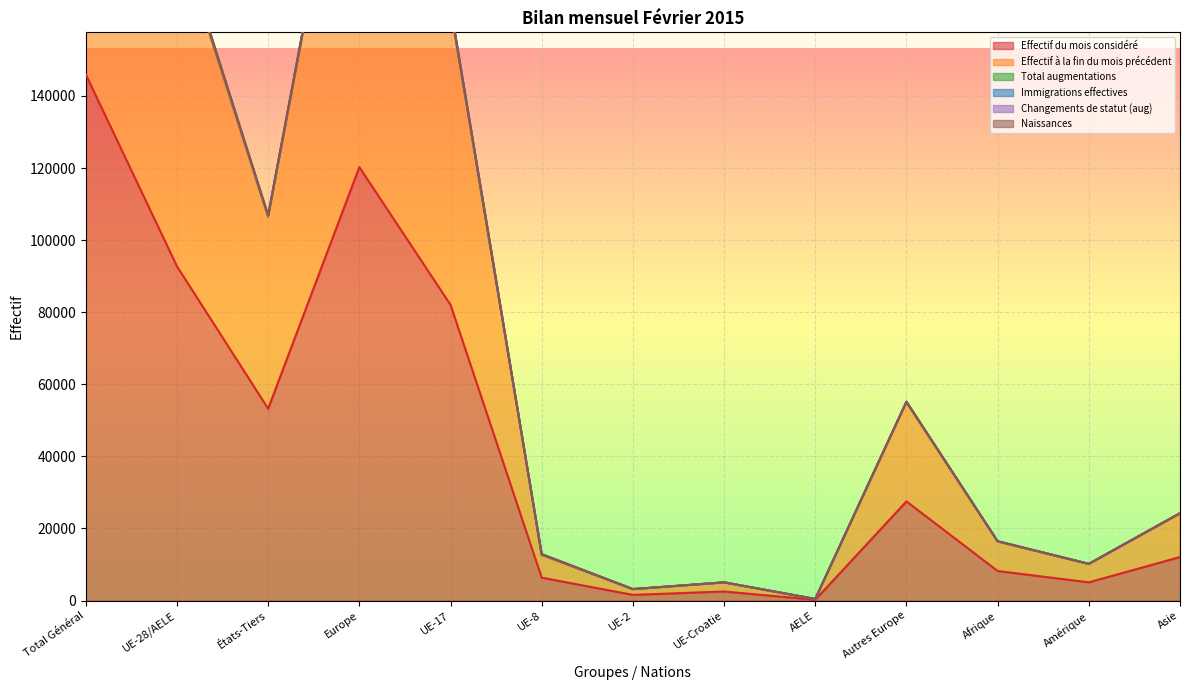

Which category has the highest value in the Effectif du mois considéré series?

Total Général